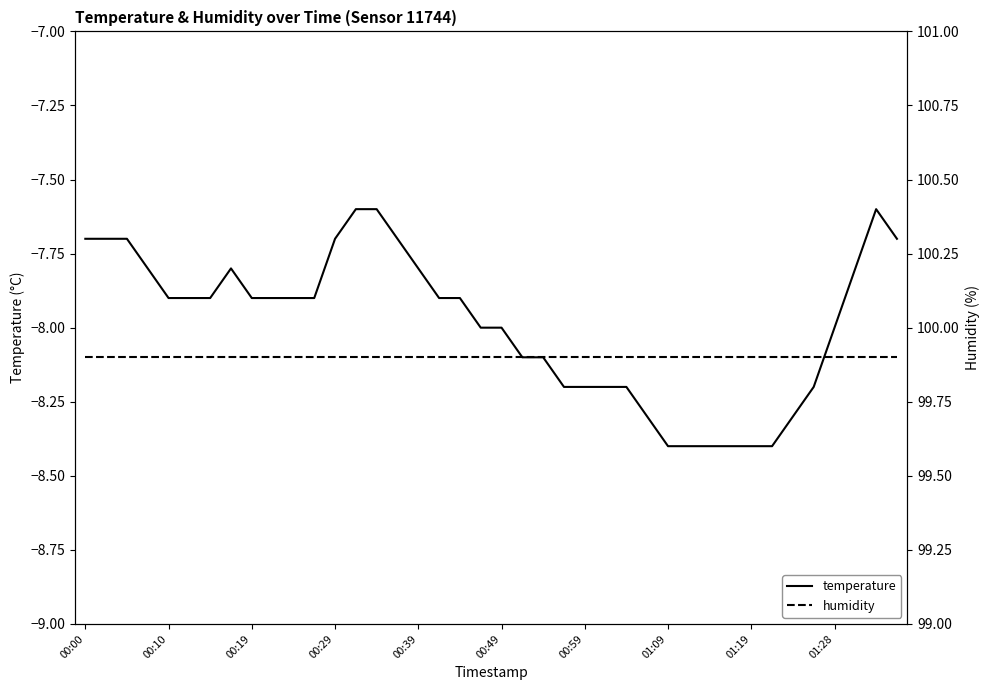

Which series has the largest total across all categories?

humidity